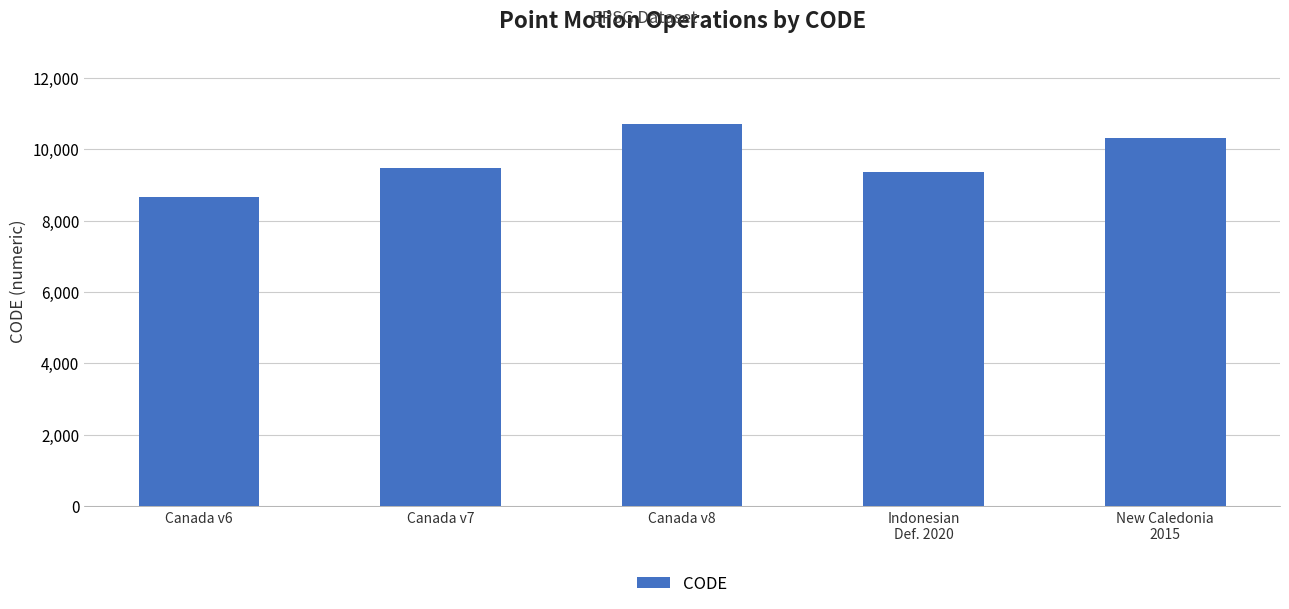

What is the smallest value displayed?

8676